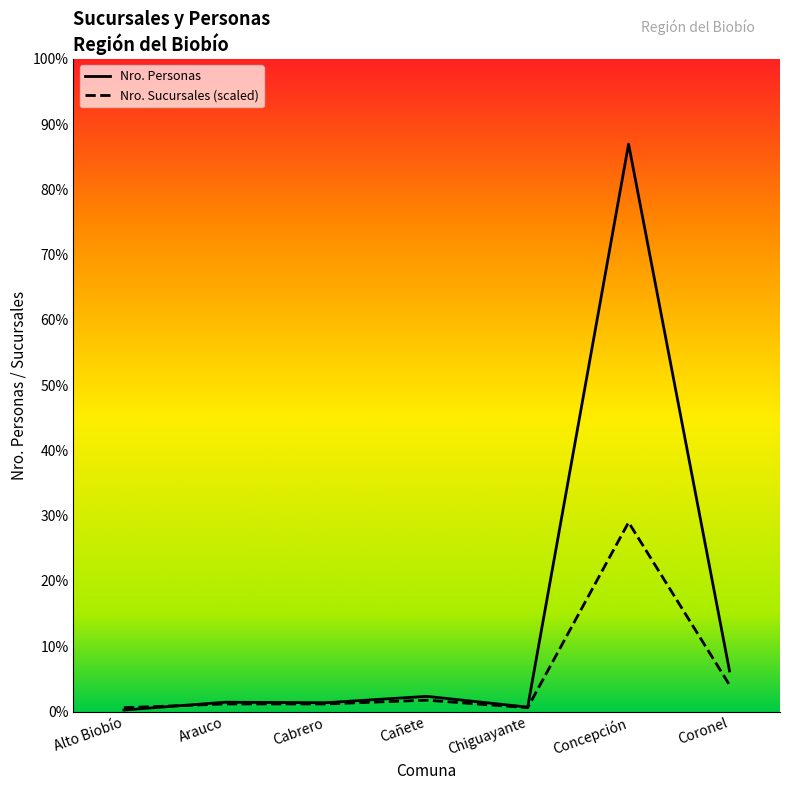

What is the label of the 6th point from the left?

Concepción